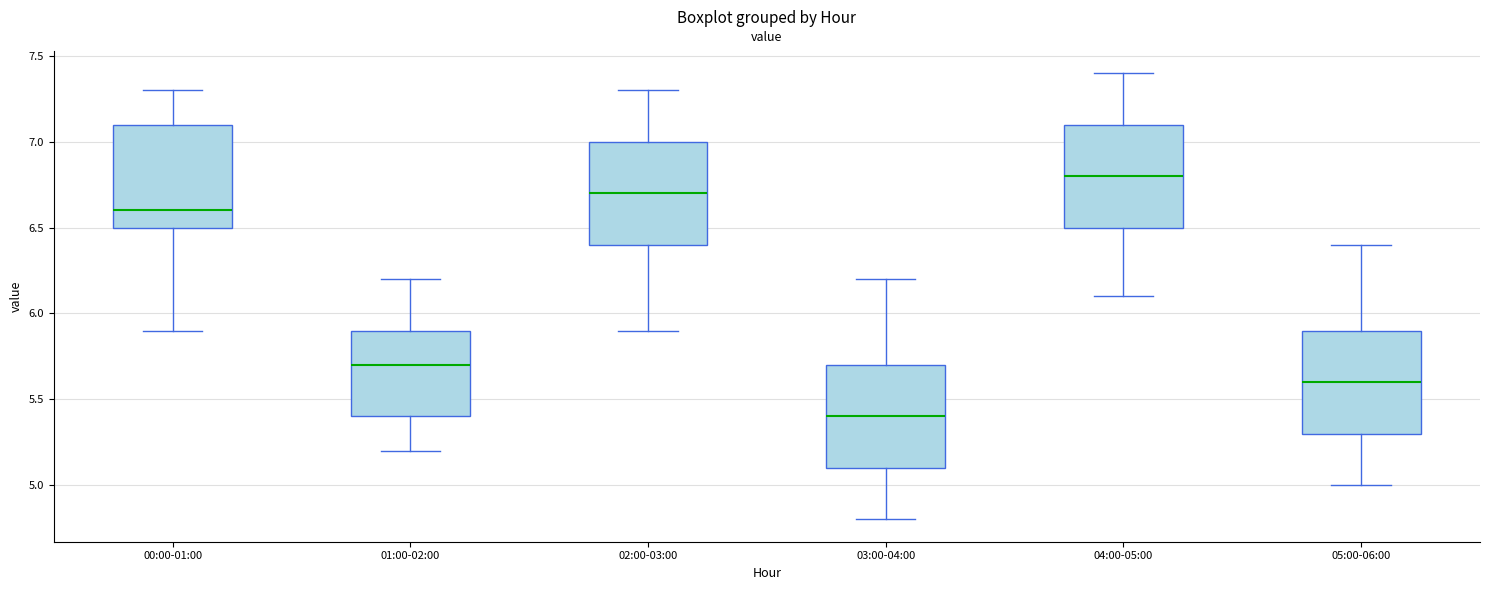

Reading left to right, read every box against the y-axis: the position of its median line, the range the box covers, and the ends of its whiskers. The values are not printed on the chart, so give them approximately, as read against the axis.

00:00-01:00: median 6.6, box 6.5 to 7.1, whiskers 5.9 to 7.3
01:00-02:00: median 5.7, box 5.4 to 5.9, whiskers 5.2 to 6.2
02:00-03:00: median 6.7, box 6.4 to 7.0, whiskers 5.9 to 7.3
03:00-04:00: median 5.4, box 5.1 to 5.7, whiskers 4.8 to 6.2
04:00-05:00: median 6.8, box 6.5 to 7.1, whiskers 6.1 to 7.4
05:00-06:00: median 5.6, box 5.3 to 5.9, whiskers 5.0 to 6.4